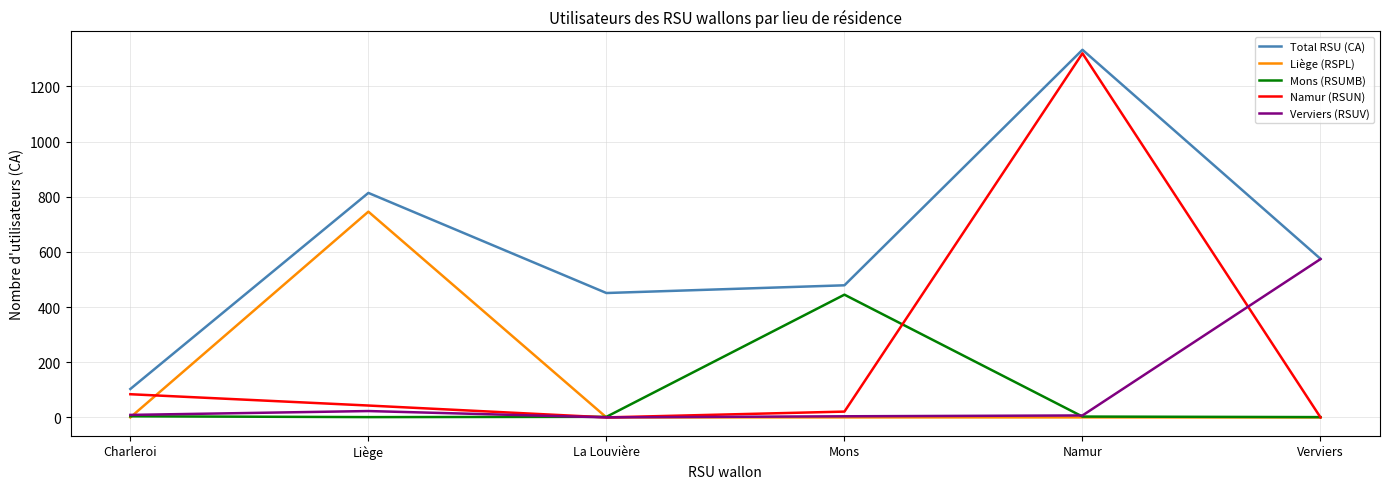

Which series has the largest range (max minus min)?

Namur (RSUN)